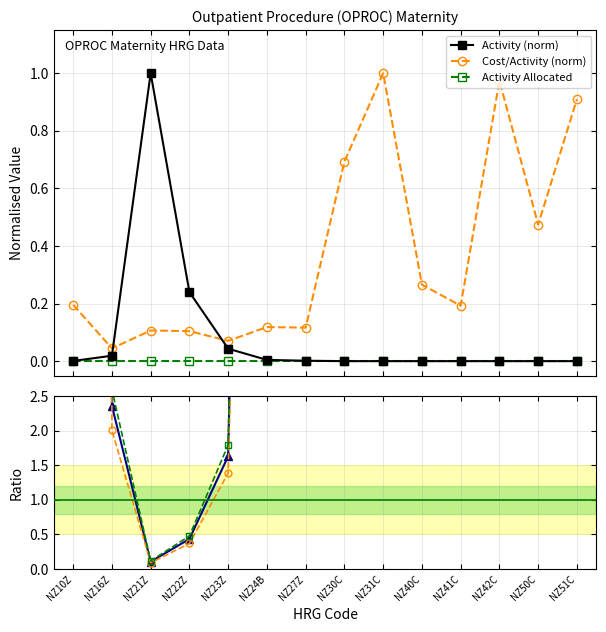

The value of Upper ratio at NZ23Z is 1.8. True or false?

True